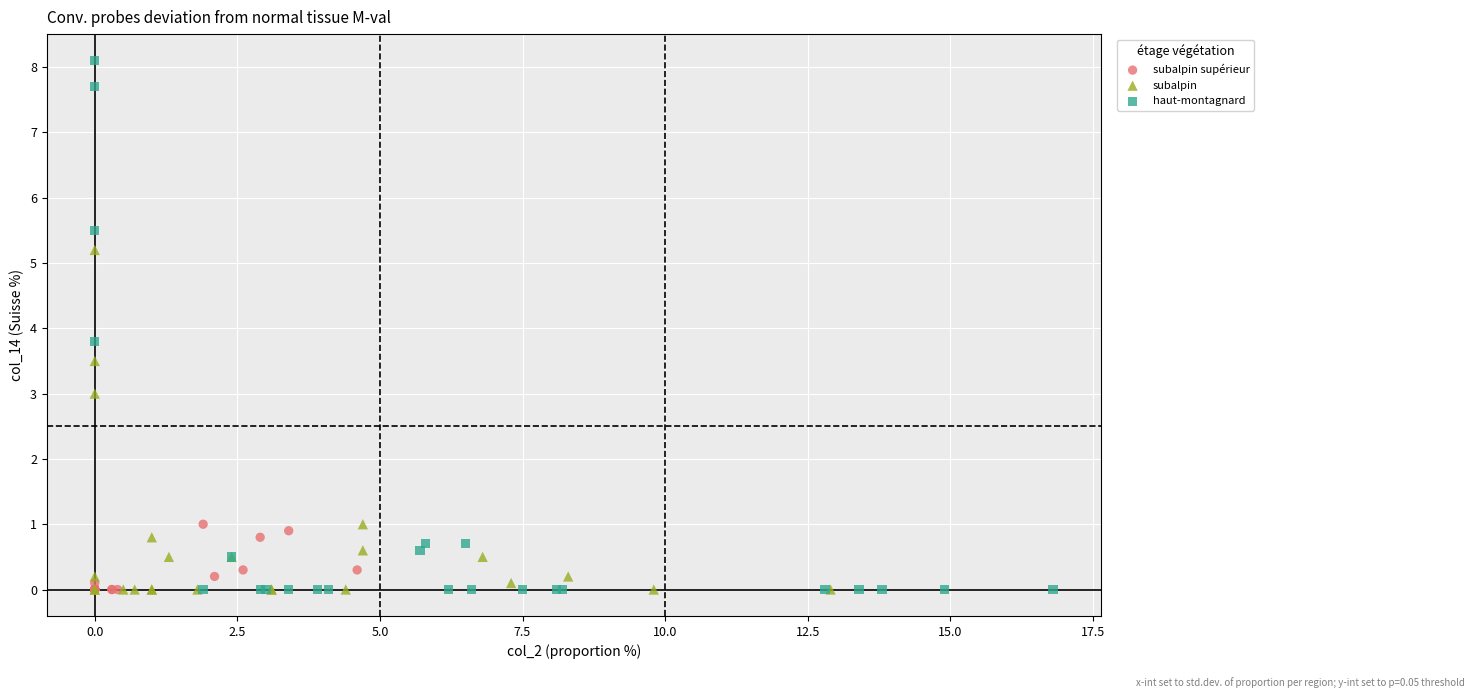

What are all the series names shown in the legend?

subalpin supérieur, subalpin, haut-montagnard